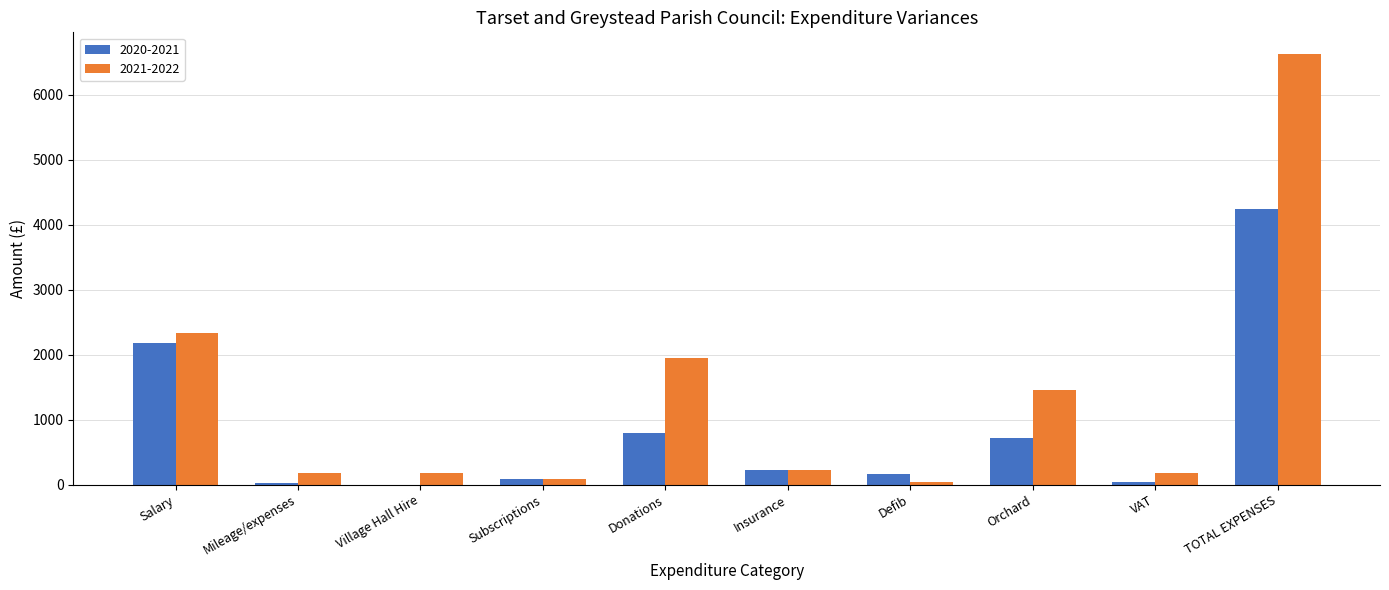

How many groups of bars are there?

10